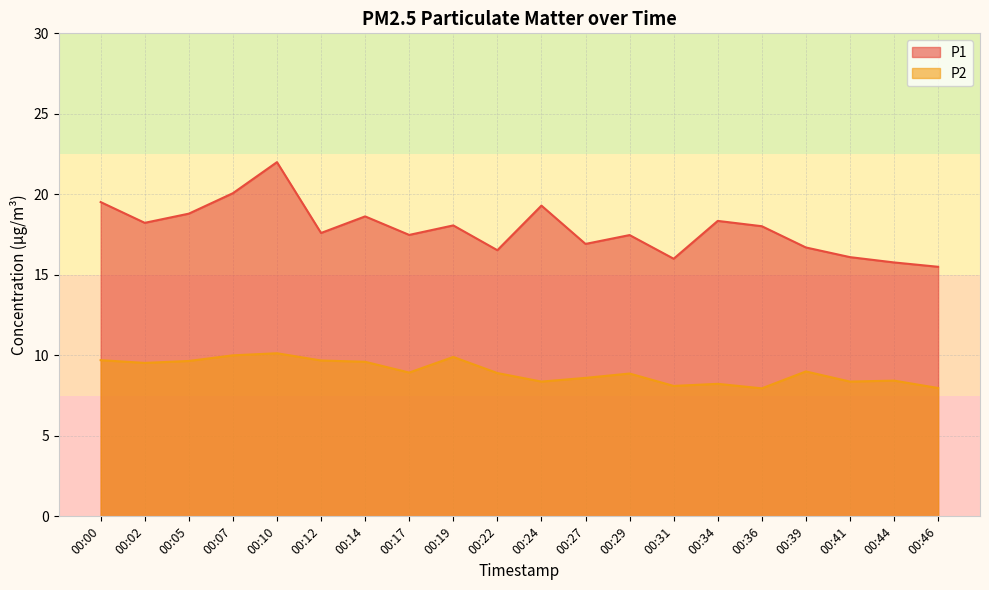

At which label does P2 reach its minimum?

00:36